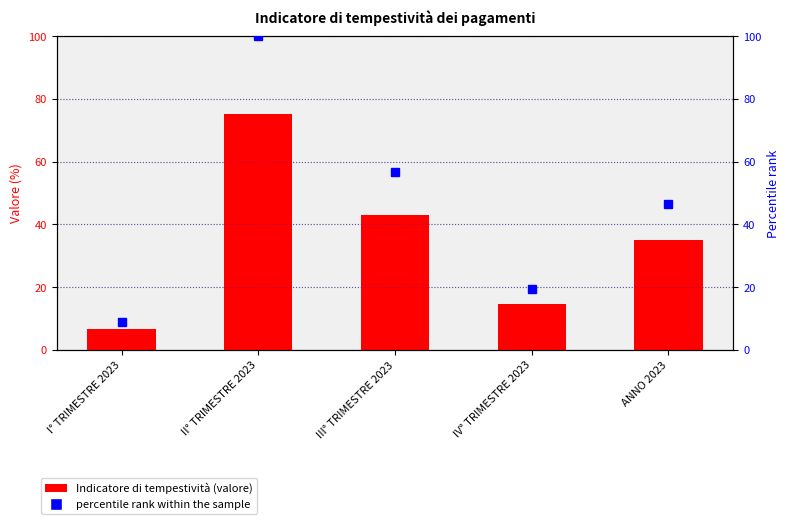

What is the difference between the highest and lowest values at I° TRIMESTRE 2023?

2.2